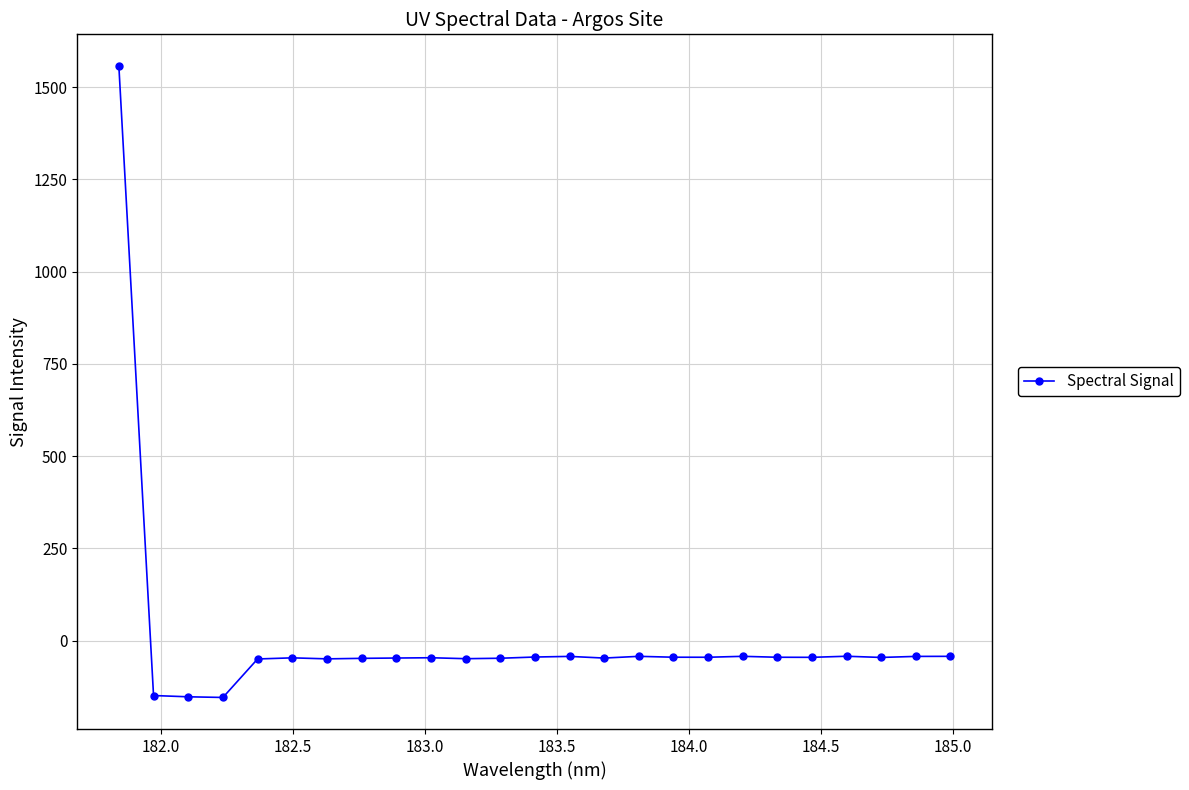

What is the sum of all values?

149.5